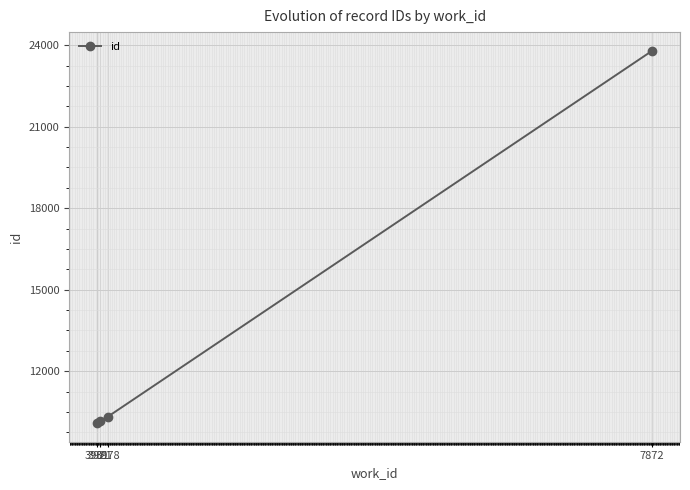

What is the difference between the values at 3978 and 3921?

145